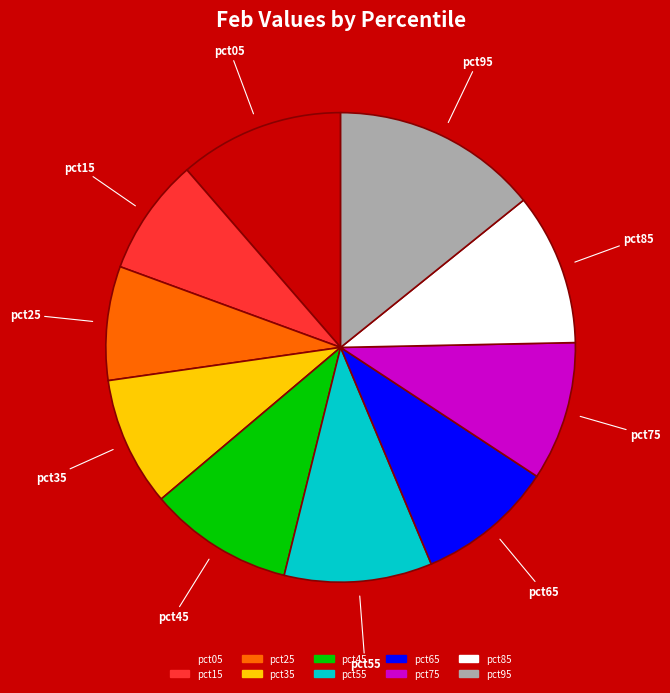

Which has a higher value, pct75 or pct15?

pct75